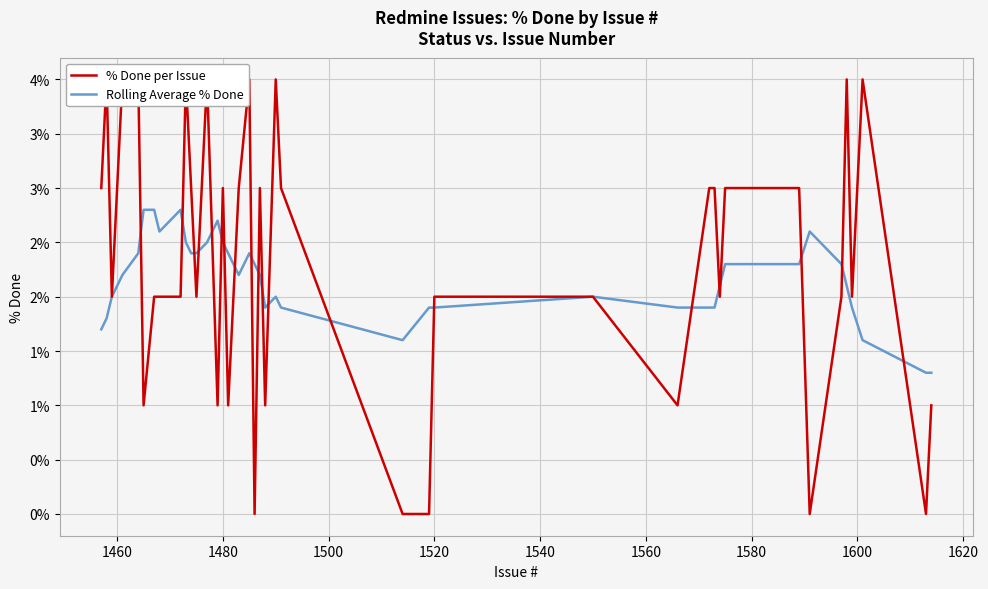

What are all the series names shown in the legend?

% Done per Issue, Rolling Average % Done